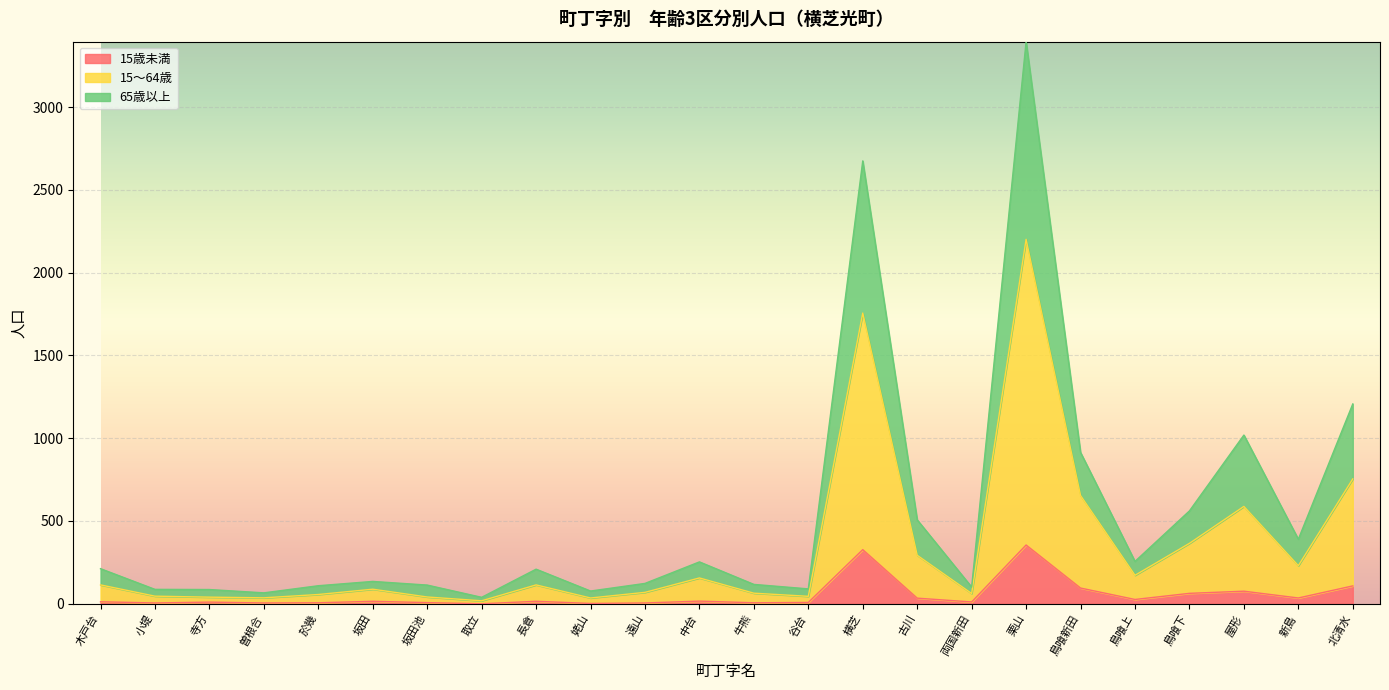

The 65歳以上 series shows 5028 at 栗山. True or false?

False